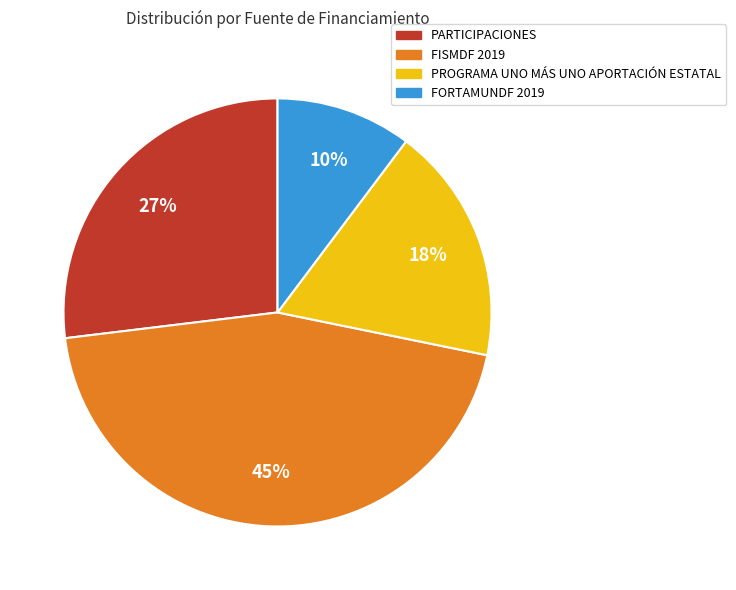

Between FORTAMUNDF 2019 and PARTICIPACIONES, which is larger?

PARTICIPACIONES